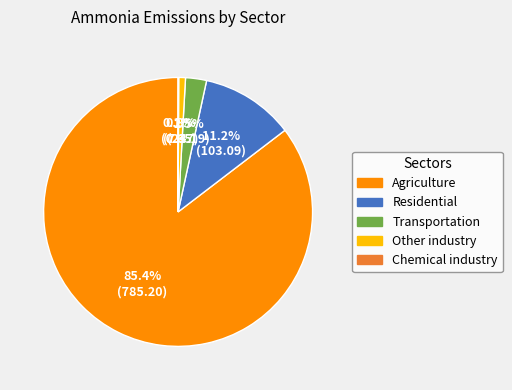

Do Transportation and Residential together represent more than half of the pie?

No